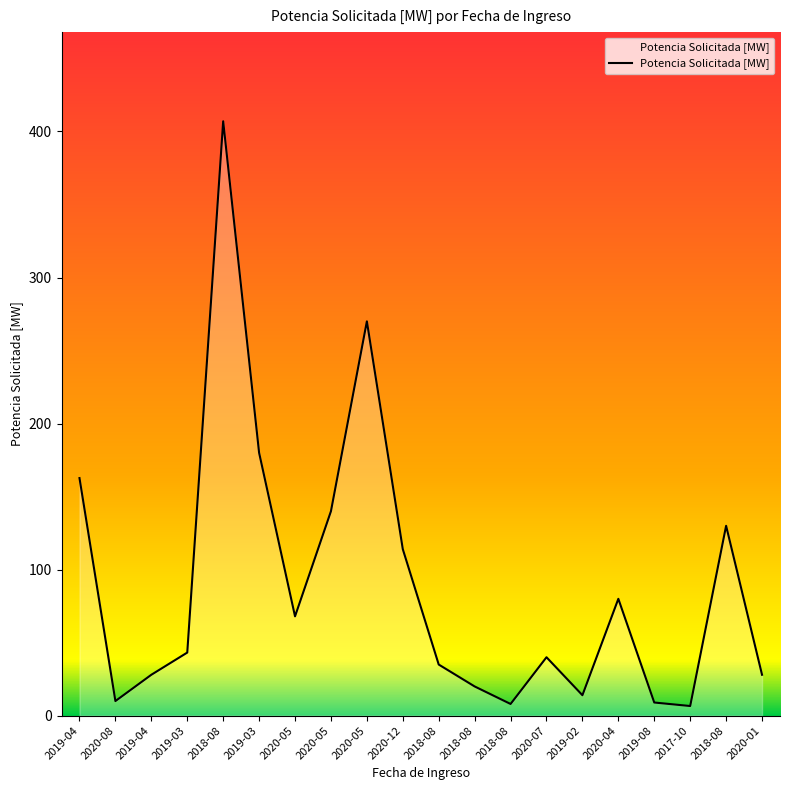

Rank the categories by value from highest to lowest.

2018-08, 2020-05, 2019-03, 2019-04, 2020-05, 2018-08, 2020-12, 2020-04, 2020-05, 2019-03, 2020-07, 2018-08, 2019-04, 2020-01, 2018-08, 2019-02, 2020-08, 2019-08, 2018-08, 2017-10